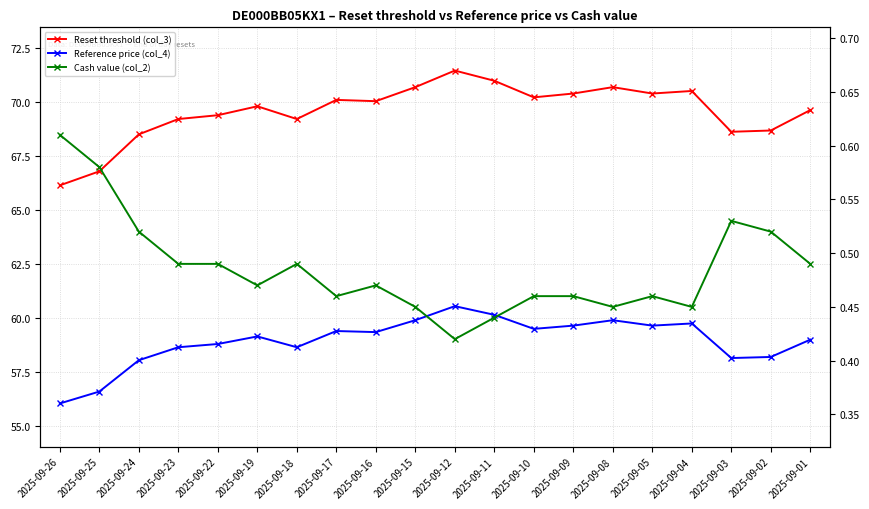

What are all the series names shown in the legend?

Reset threshold (col_3), Reference price (col_4), Cash value (col_2)